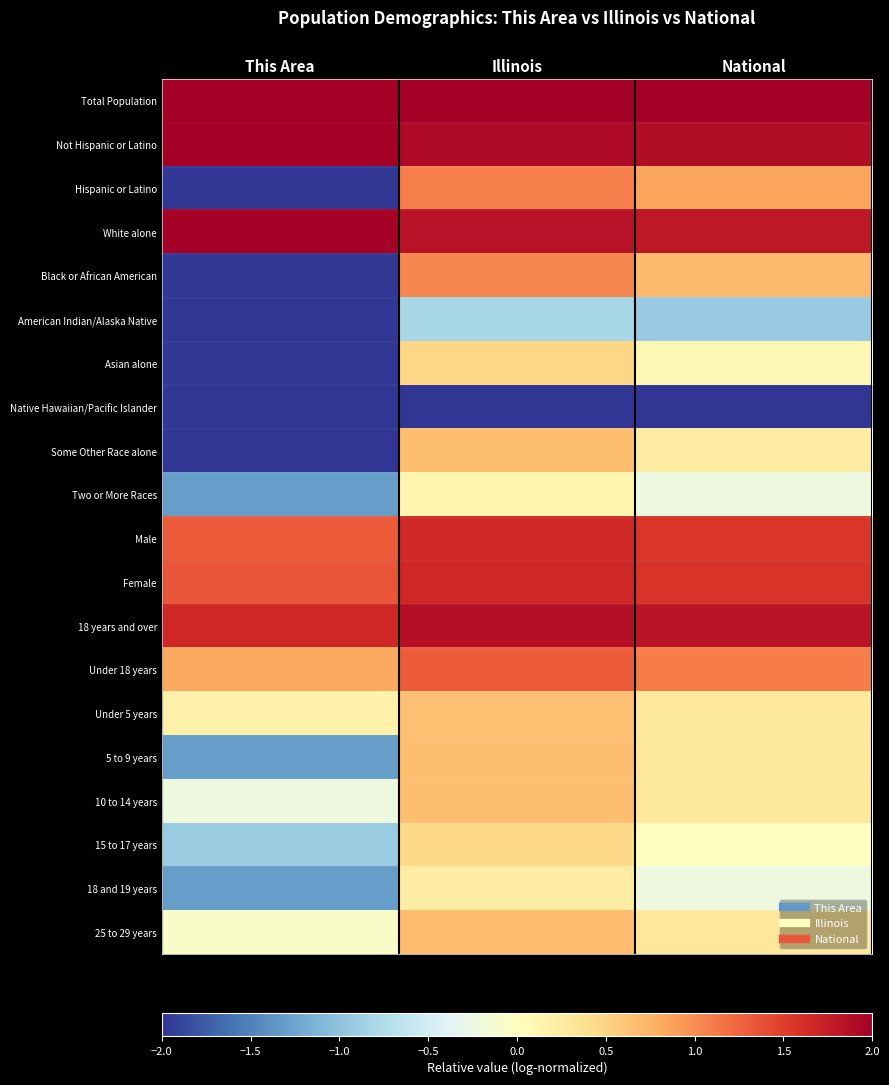

Which label corresponds to the smallest value in the chart?

This Area